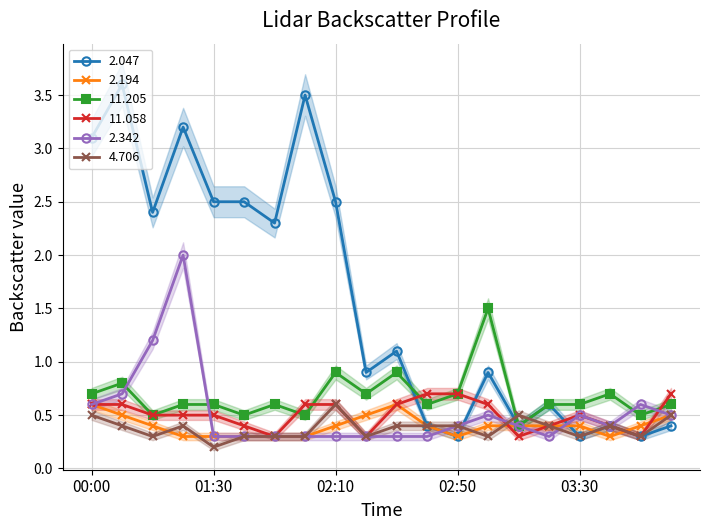

At which category does the chart reach its minimum across all series?

01:30